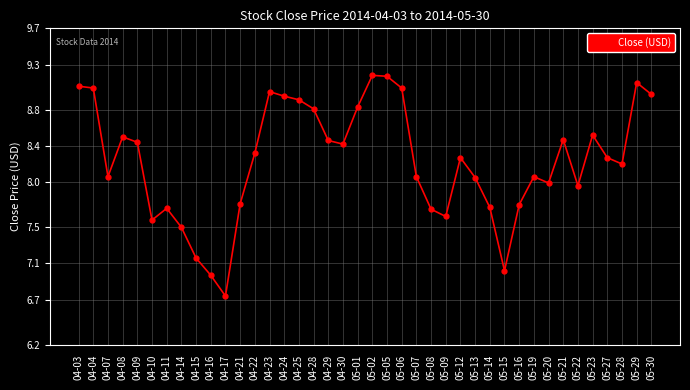

What is the sum of all values?

329.3